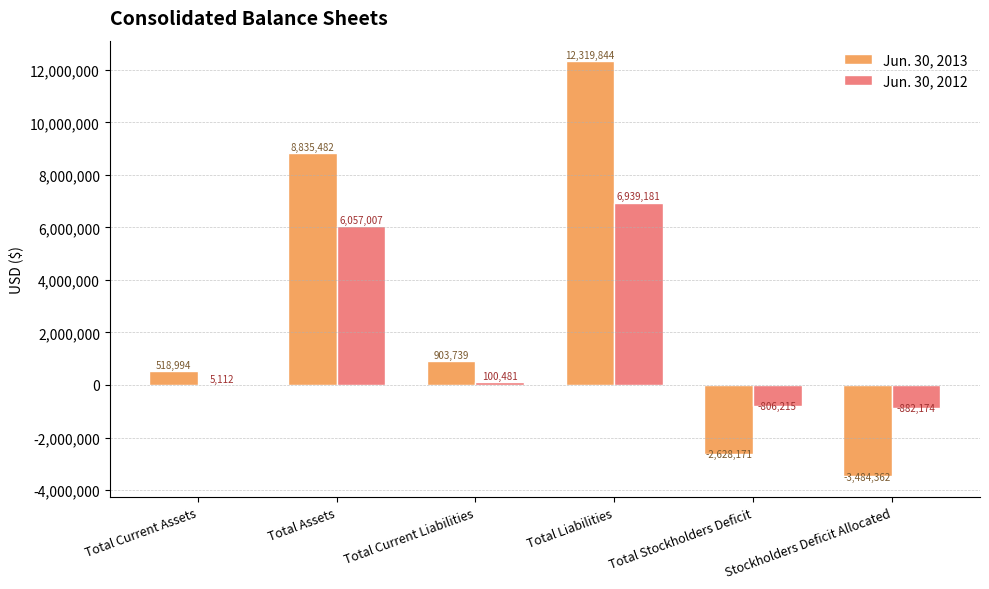

Does the chart contain stacked bars?

No